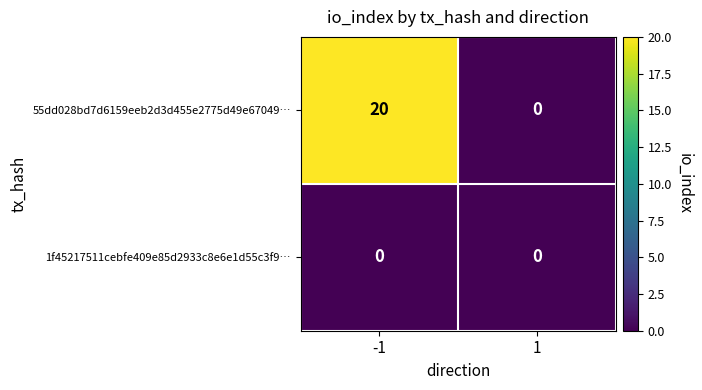

How many values in the 55dd028bd7d6159eeb2d3d455e2775d49e67049… series are below 20?

1